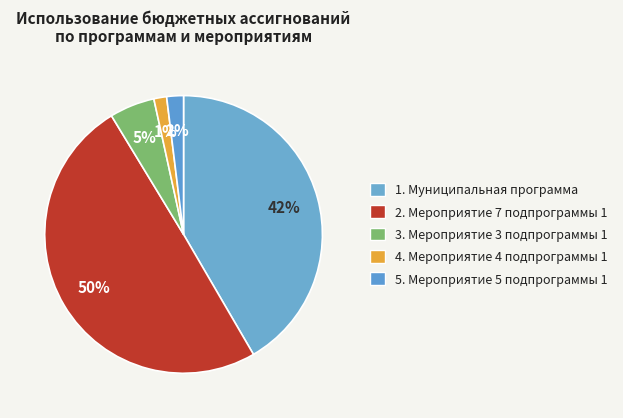

How many slices are in this pie chart?

5